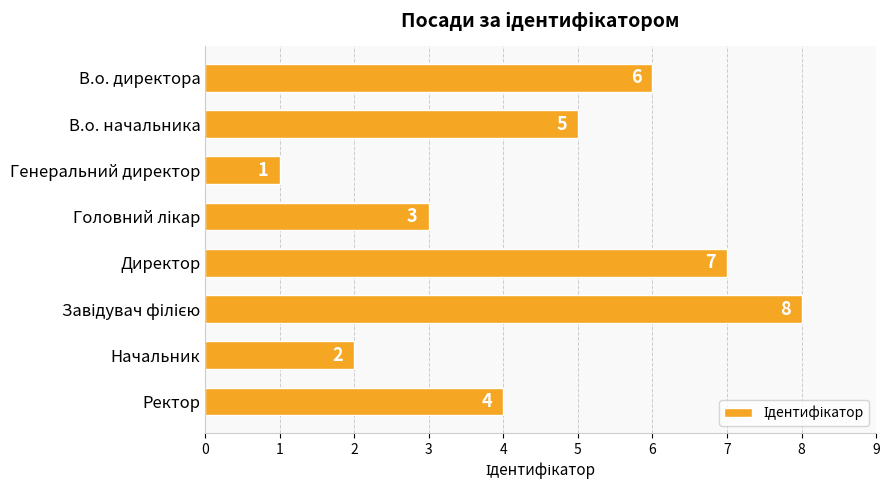

How many data points does each series have?

8